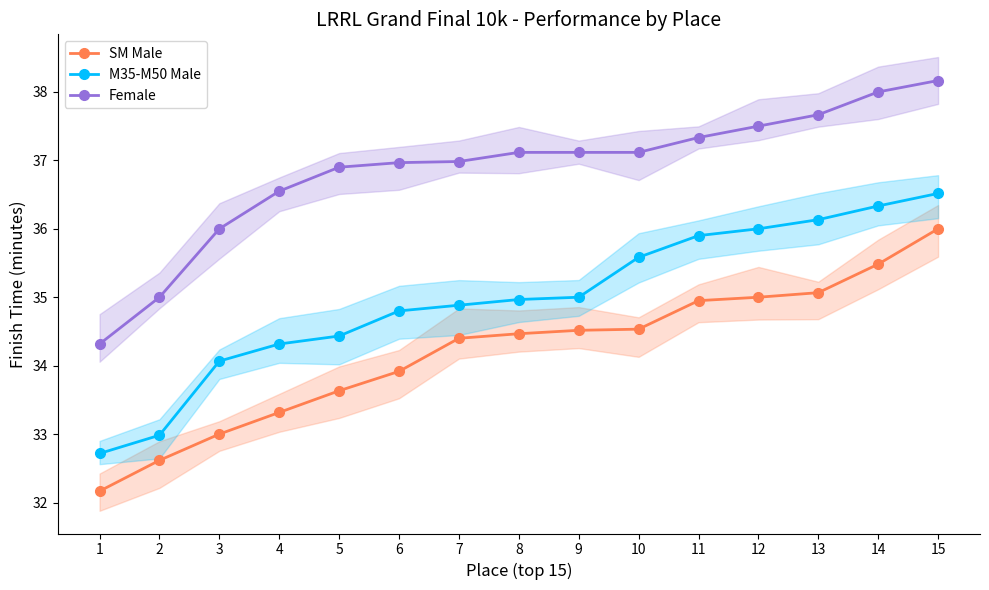

What is the difference between the M35-M50 Male values at 4 and 8?

0.6